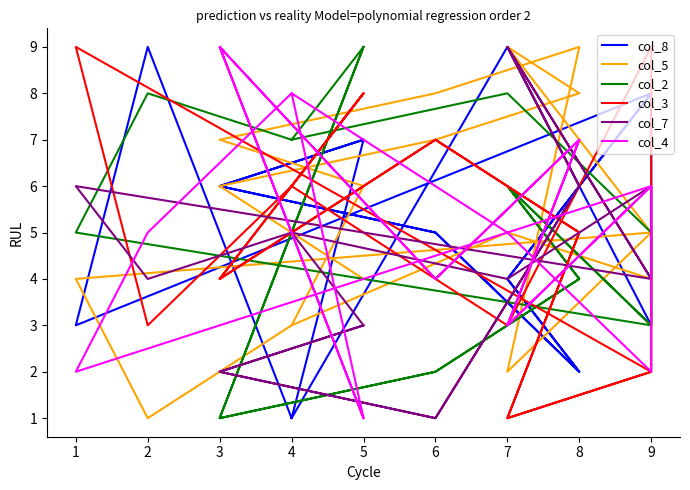

Which series ends up on top after the final intersection of col_7 and col_8?

col_8